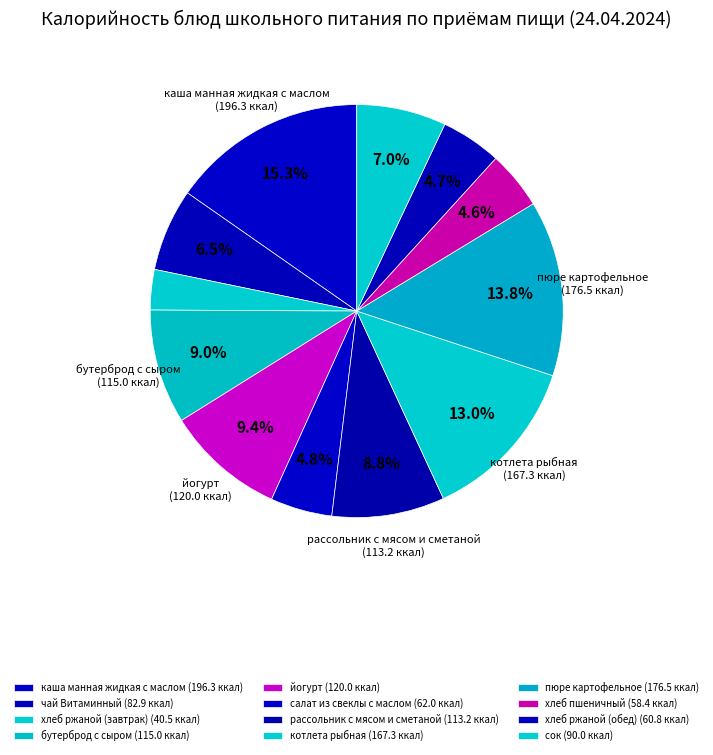

Which category has the smallest portion of the pie?

хлеб ржаной (завтрак)